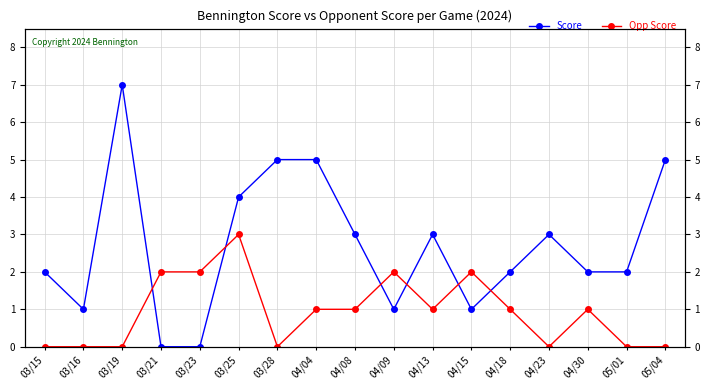

Is it true that Score equals 5 at 03/28?

True